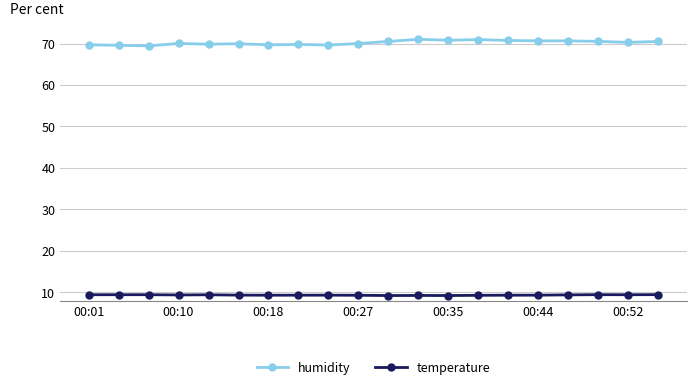

True or false: humidity has more than 2 points higher than both neighbors.

True